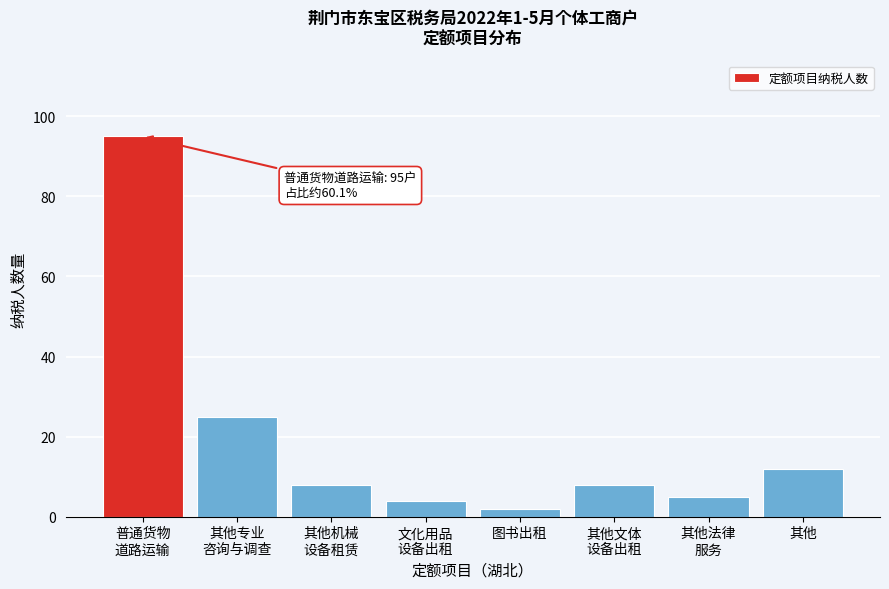

Reading left to right, extract all data points from this chart.

95	25	8	4	2	8	5	12